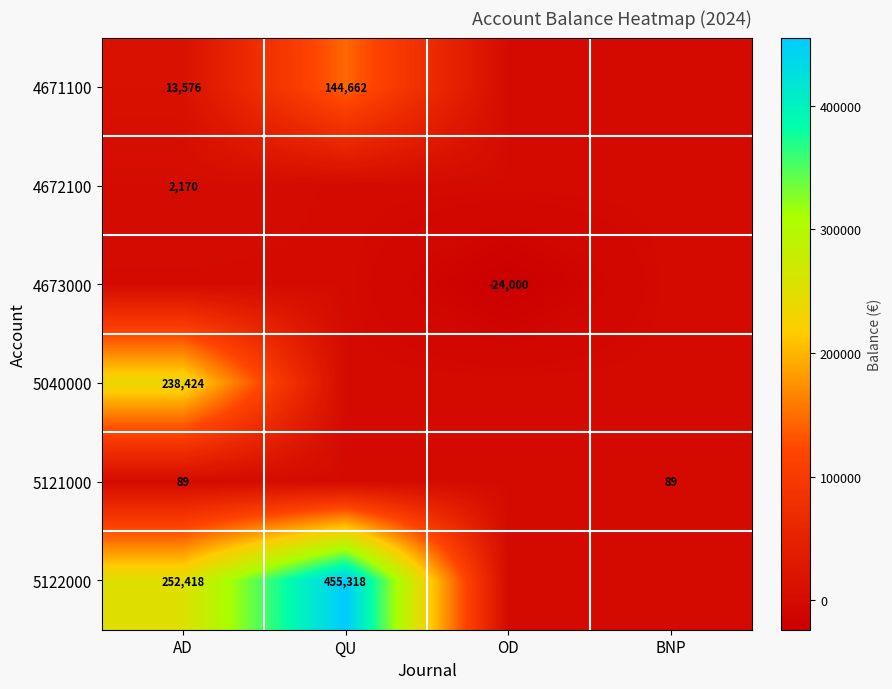

Is it true that 5121000 equals 89 at BNP?

True